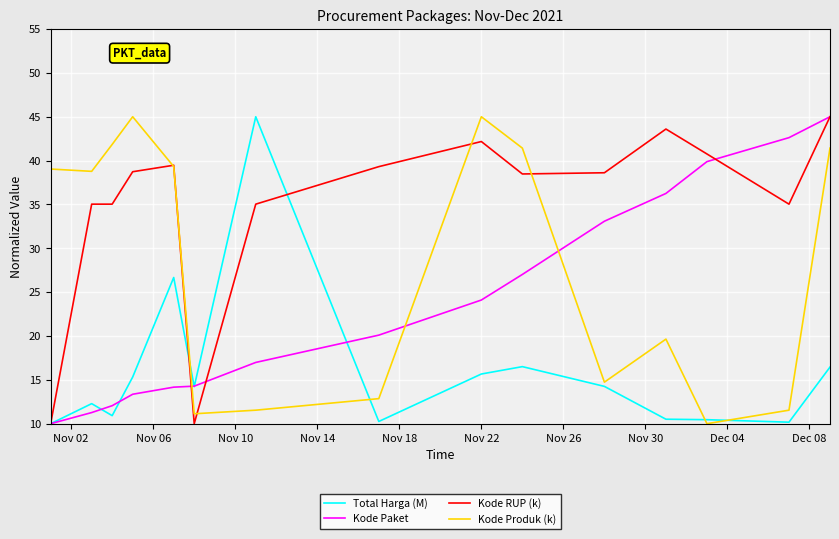

After their last crossing, which series has the higher values: Total Harga (M) or Kode Produk (k)?

Kode Produk (k)